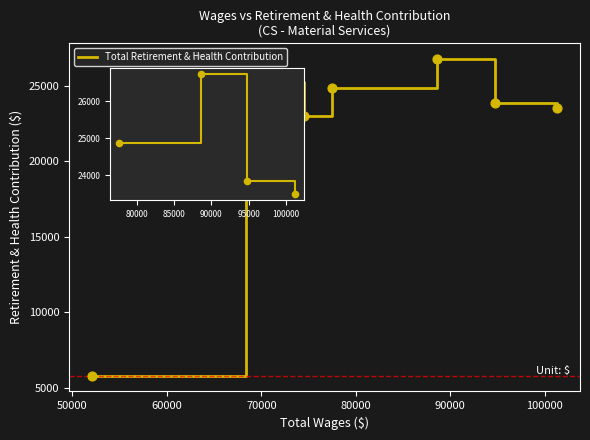

What is the sum of all values?

153019